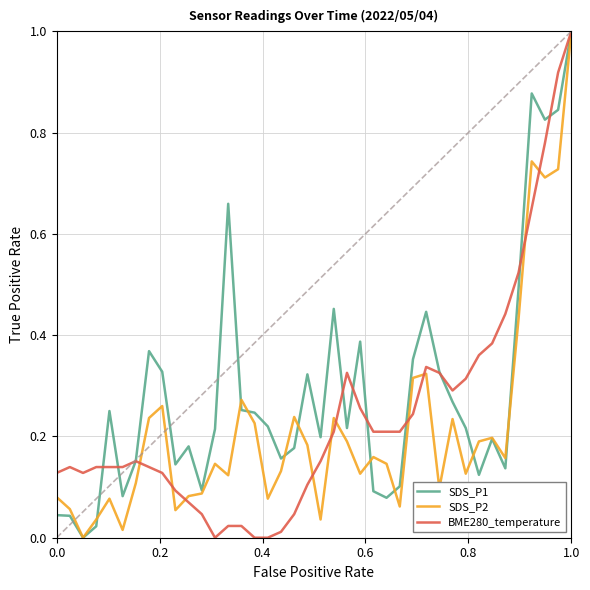

Which series has the largest total across all categories?

SDS_P1